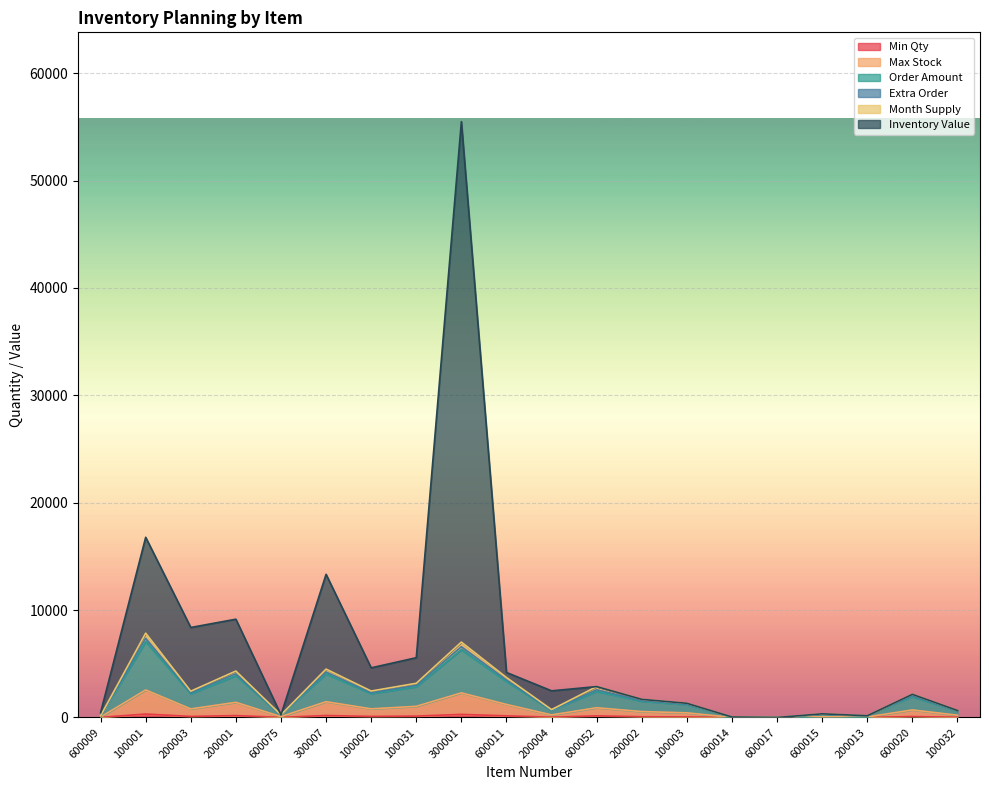

True or false: Max Stock has a value of 7052.3 at 300007.

False